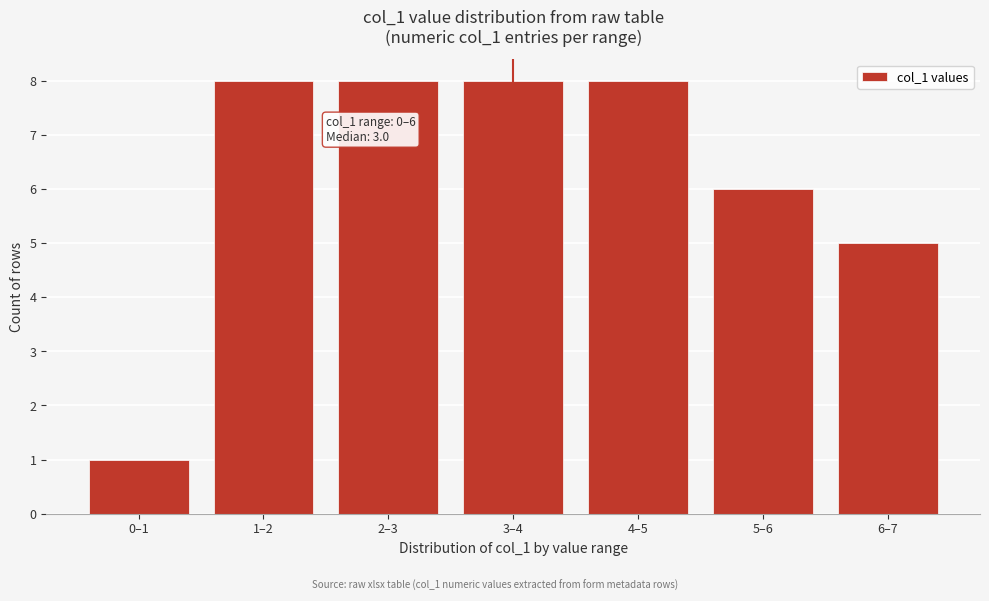

Reading left to right, extract all data points from this chart.

1	8	8	8	8	6	5